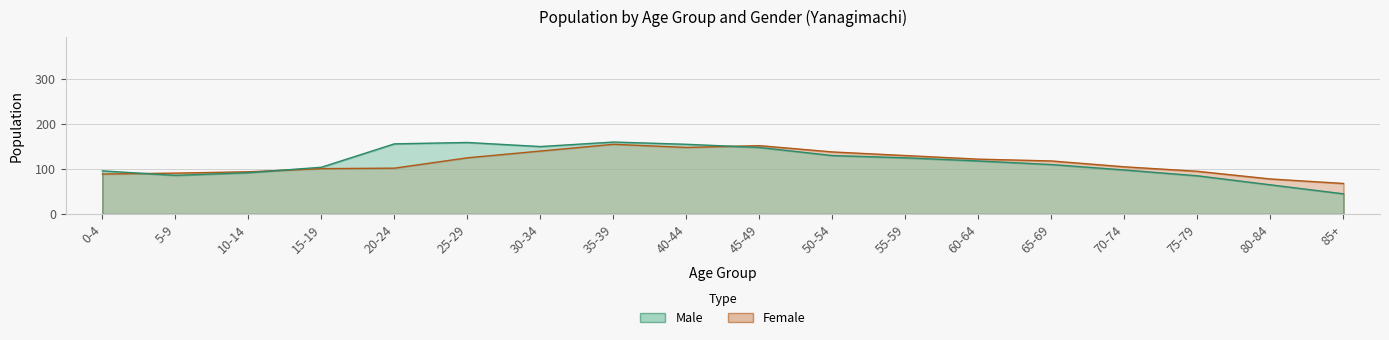

The value of Male at 5-9 is 40. True or false?

False